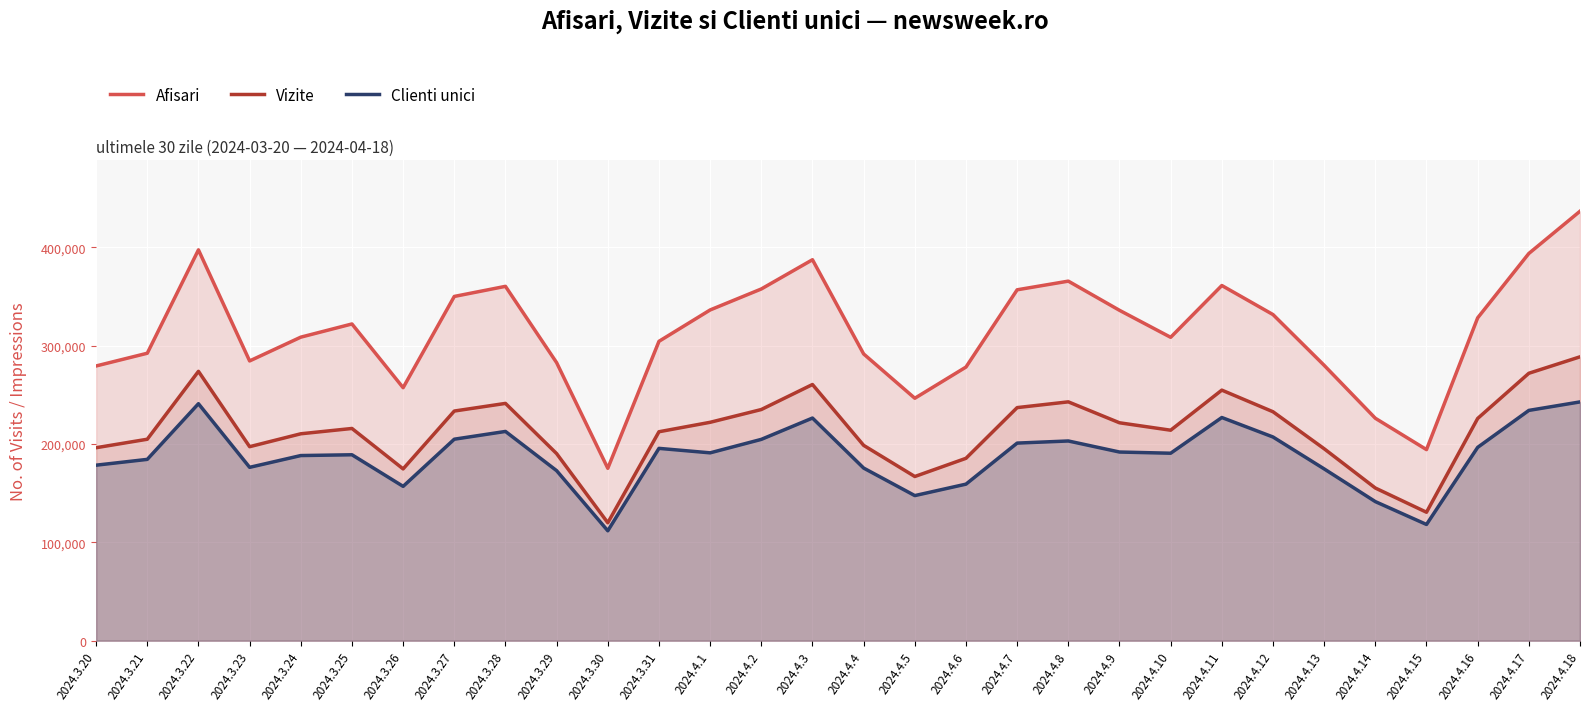

True or false: Clienti unici has a value of 207128 at 2024.4.12.

True